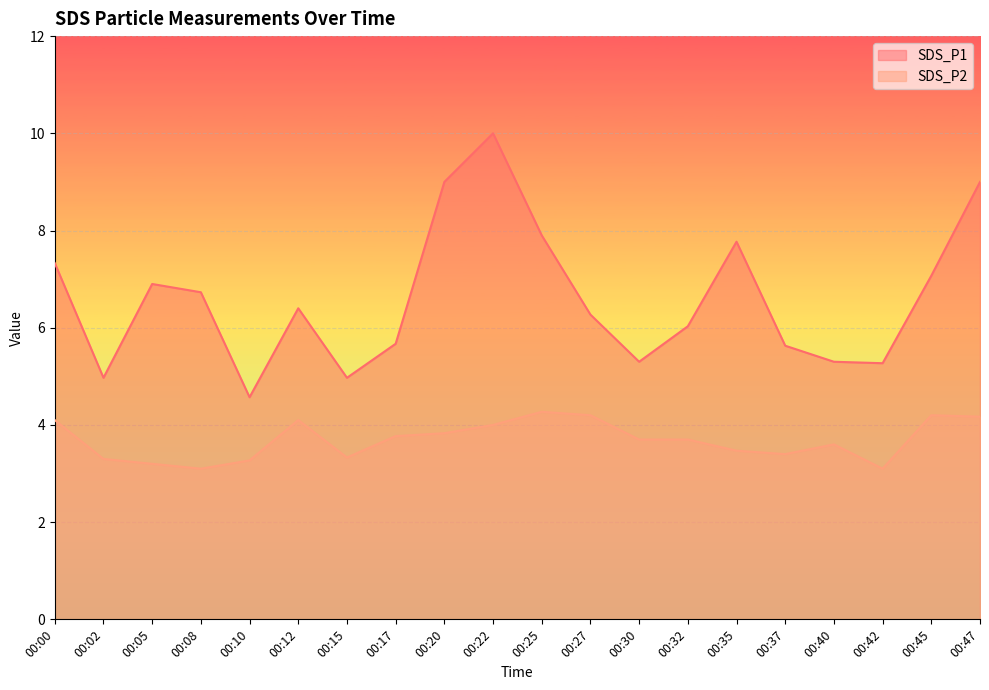

Reading left to right, list all the values displayed in this chart.

SDS_P1: 00:00=7.3	00:02=5.0	00:05=6.9	00:08=6.7	00:10=4.6	00:12=6.4	00:15=5.0	00:17=5.7	00:20=9.0	00:22=10.0	00:25=7.9	00:27=6.3	00:30=5.3	00:32=6.0	00:35=7.8	00:37=5.6	00:40=5.3	00:42=5.3	00:45=7.1	00:47=9.0
SDS_P2: 00:00=4.1	00:02=3.3	00:05=3.2	00:08=3.1	00:10=3.3	00:12=4.1	00:15=3.3	00:17=3.8	00:20=3.8	00:22=4.0	00:25=4.3	00:27=4.2	00:30=3.7	00:32=3.7	00:35=3.5	00:37=3.4	00:40=3.6	00:42=3.1	00:45=4.2	00:47=4.2